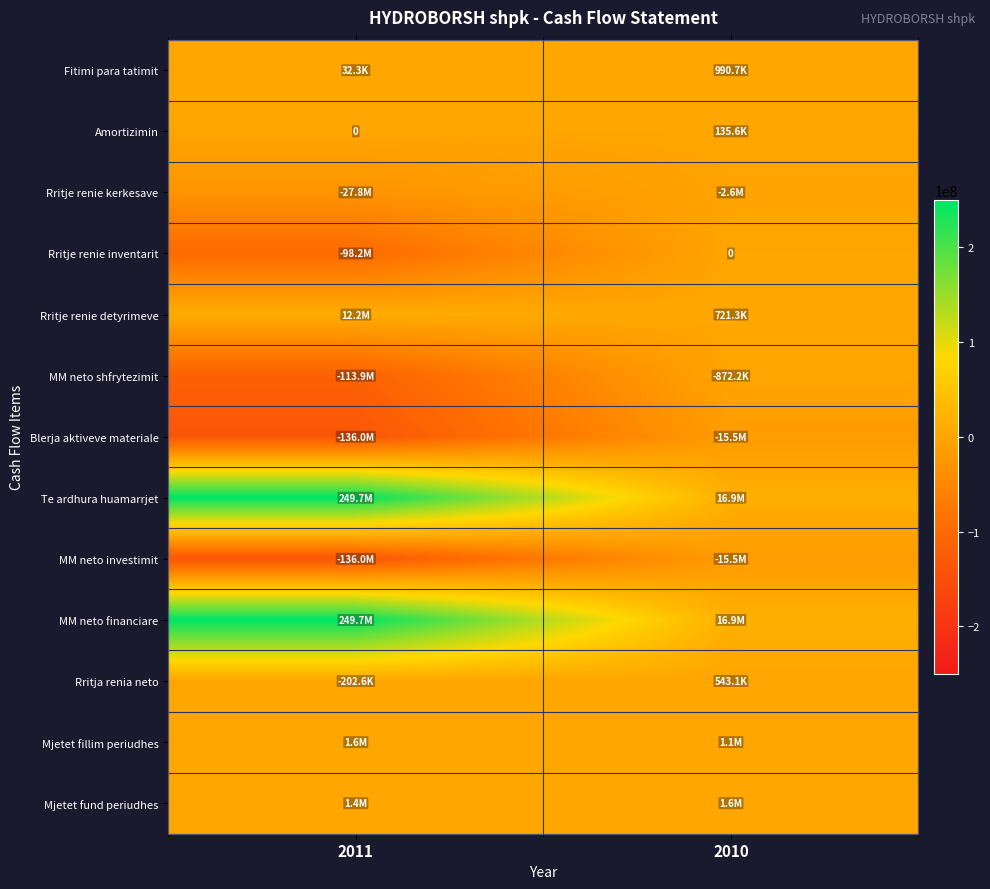

How many Rritje renie inventarit values are between -98226167 and 0?

2